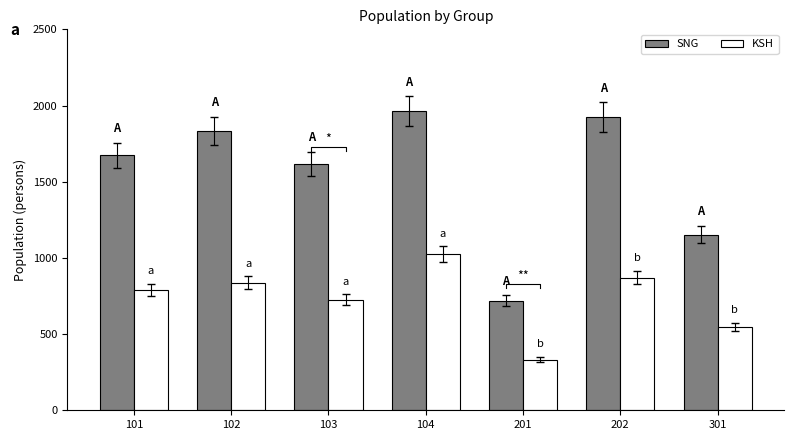

Which category has the lowest value in the SNG series?

201